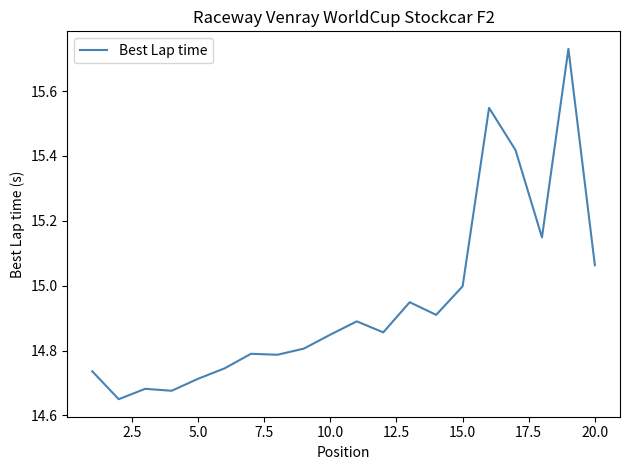

Does the chart have visible grid lines?

No